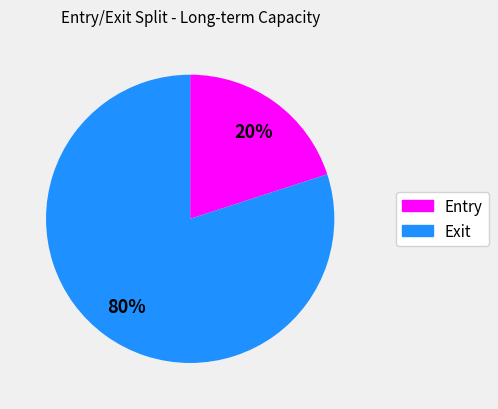

How many slices are in this pie chart?

2